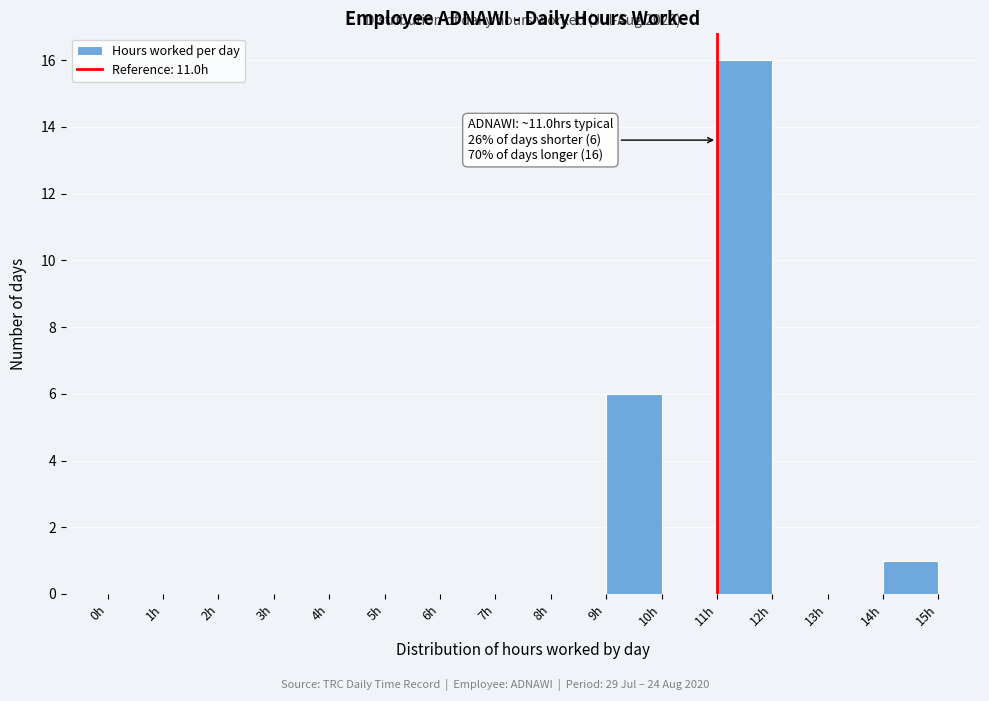

Over which range of the x-axis is the bar tallest?

11 to 12